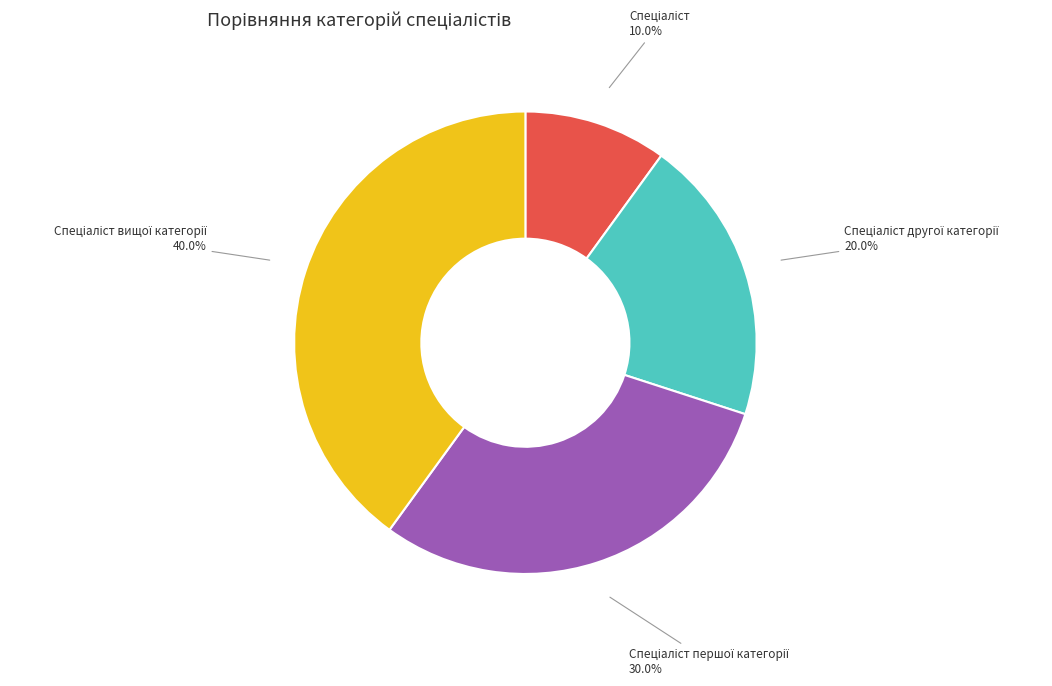

How many slices are in this pie chart?

4